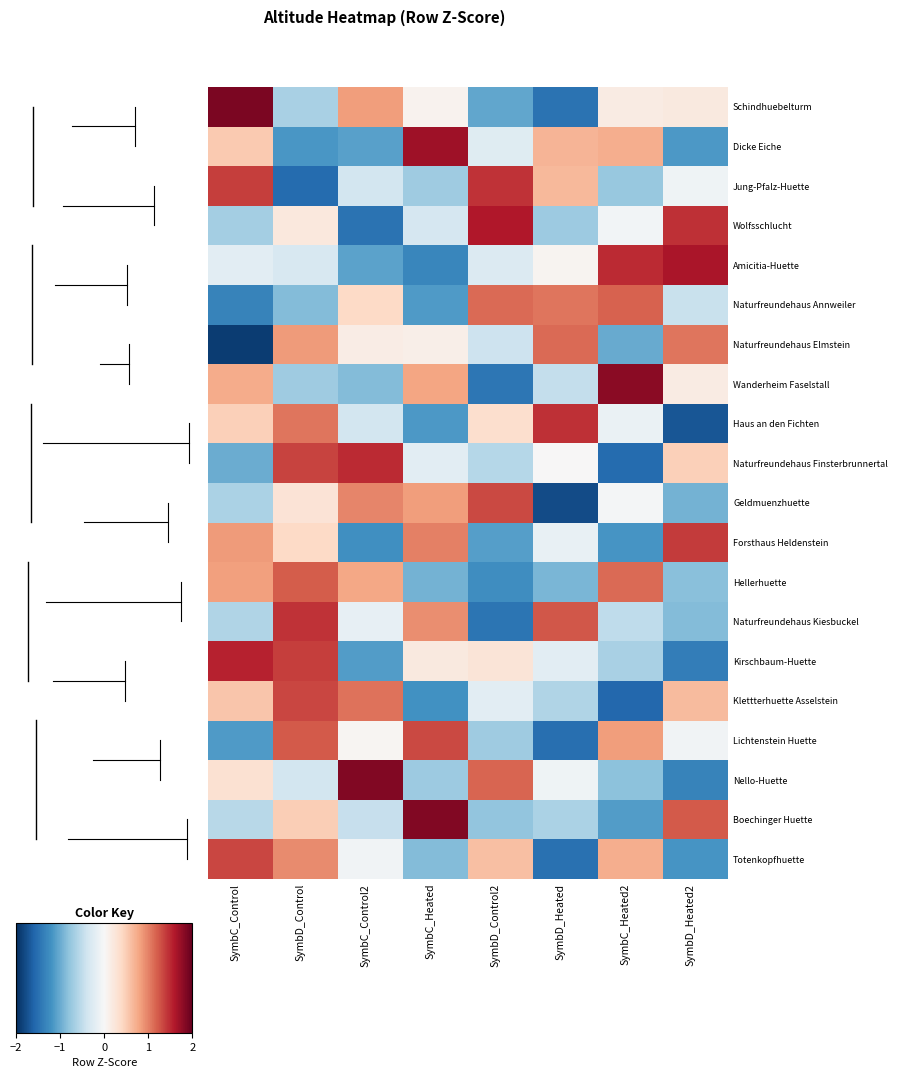

At SymbD_Control, list the series in order from smallest to largest.

Jung-Pfalz-Huette, Dicke Eiche, Naturfreundehaus Annweiler, Wanderheim Faselstall, Schindhuebelturm, Nello-Huette, Amicitia-Huette, Wolfsschlucht, Geldmuenzhuette, Forsthaus Heldenstein, Boechinger Huette, Naturfreundehaus Elmstein, Totenkopfhuette, Haus an den Fichten, Hellerhuette, Lichtenstein Huette, Klettterhuette Asselstein, Naturfreundehaus Finsterbrunnertal, Kirschbaum-Huette, Naturfreundehaus Kiesbuckel